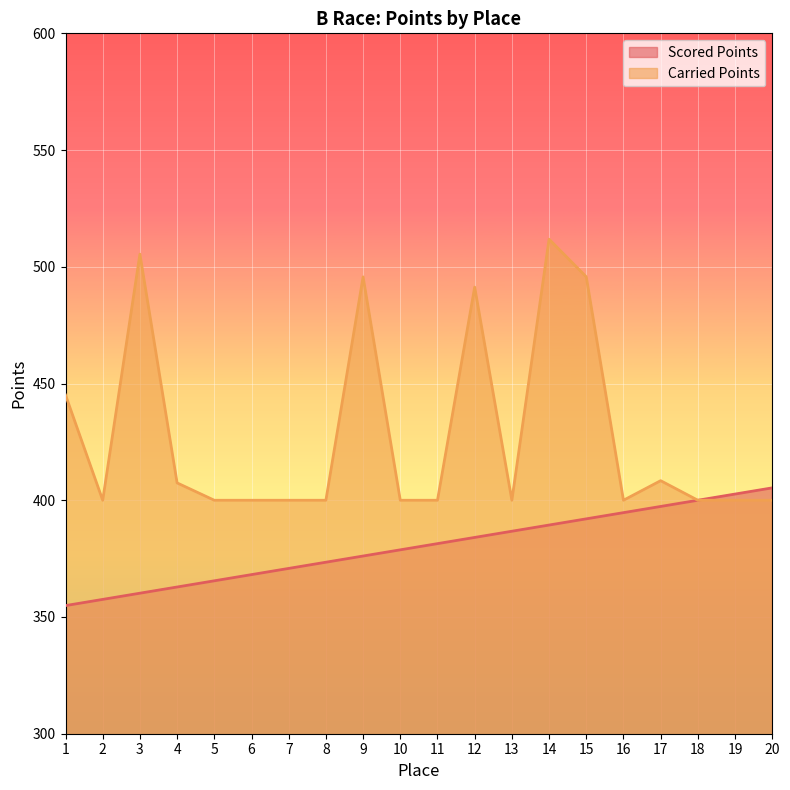

The Scored Points series shows 376.1 at 9. True or false?

True